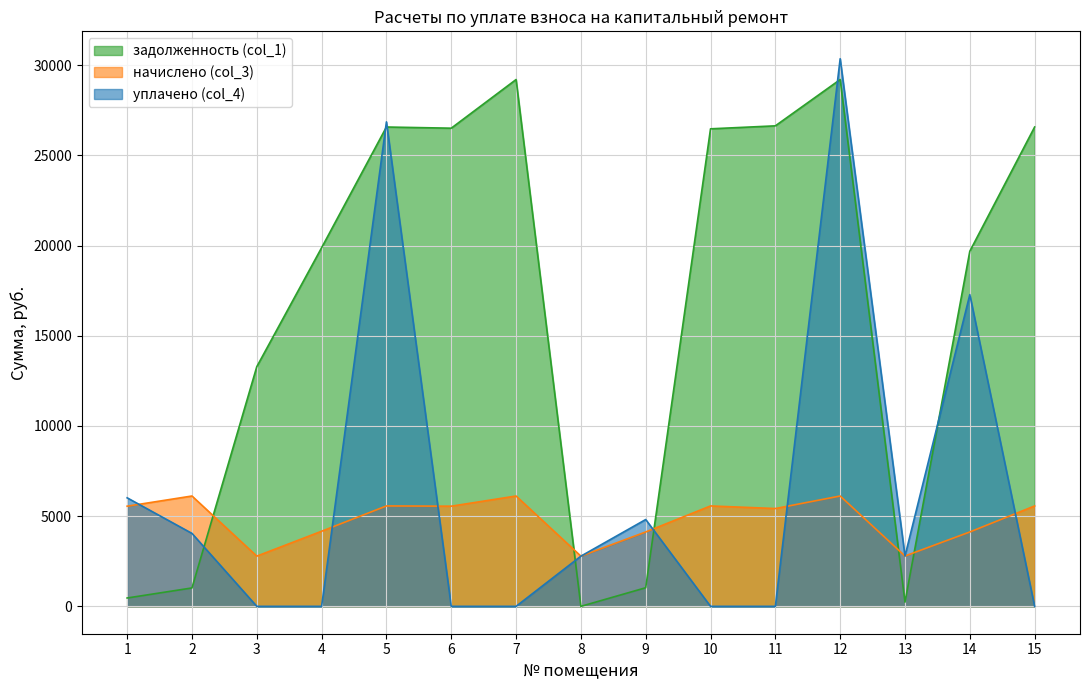

Is it true that уплачено (col_4) equals 44742.4 at 5?

False